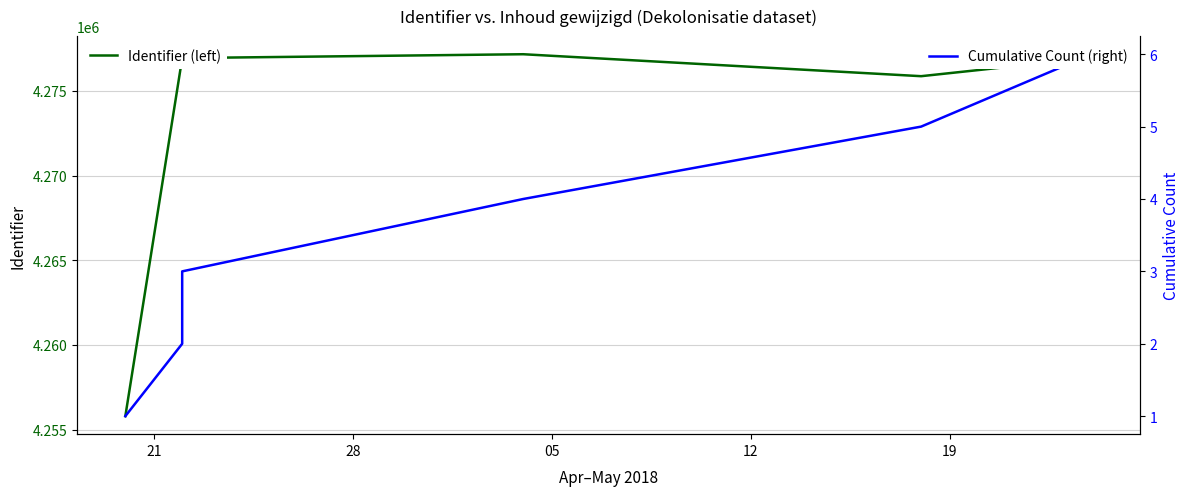

Which series has the largest range (max minus min)?

Identifier (left)